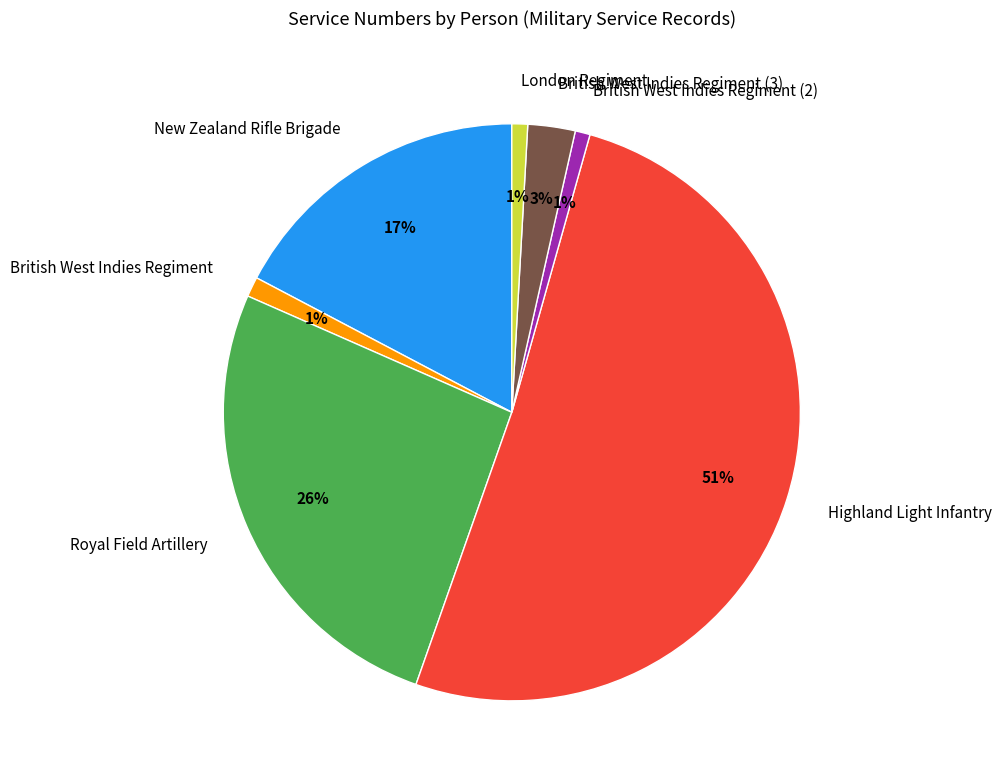

Do New Zealand Rifle Brigade and British West Indies Regiment (2) together represent more than half of the pie?

No